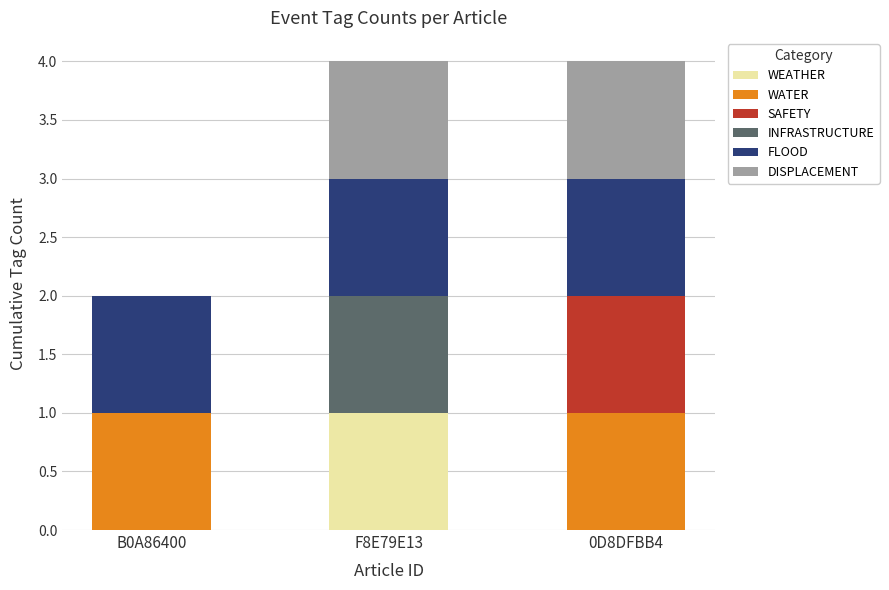

How many WEATHER values are between 0 and 1?

3